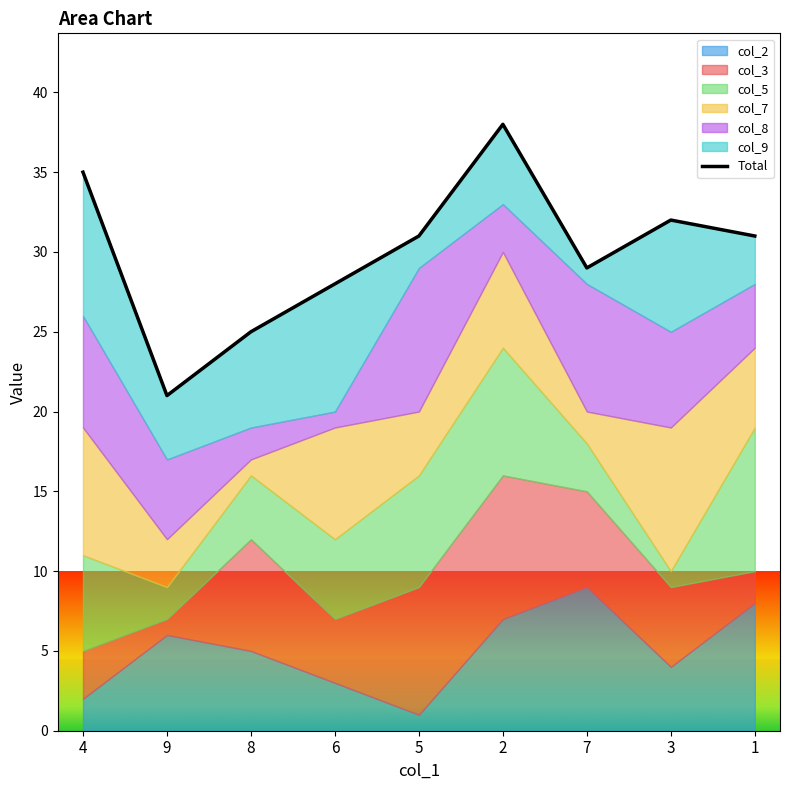

What is the label of the 1st point from the right?

1